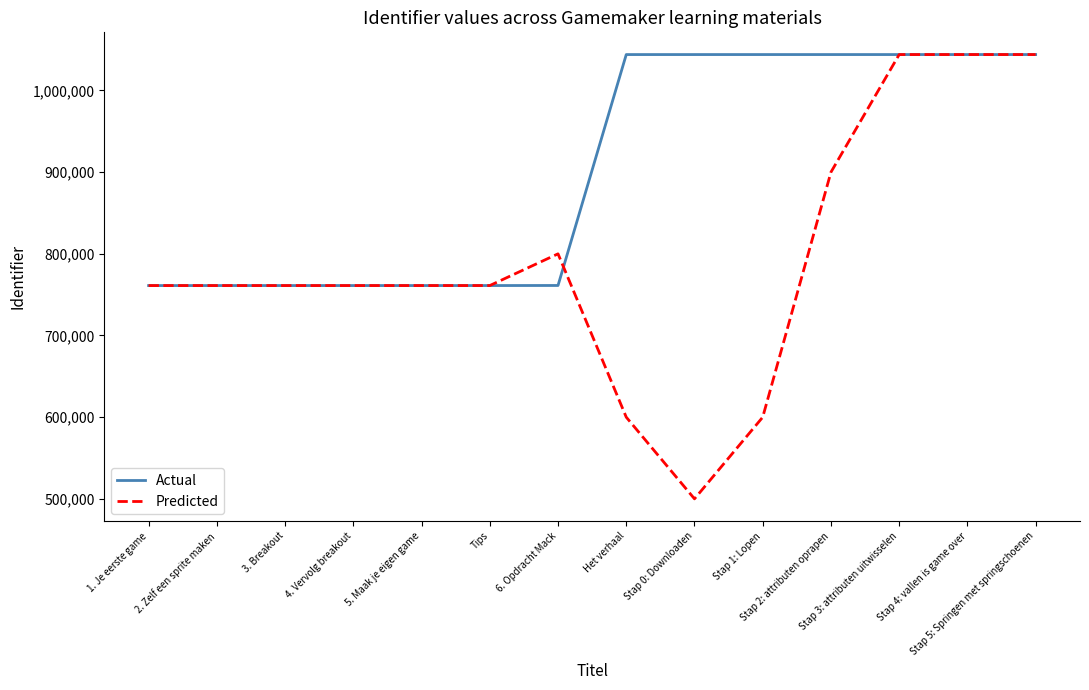

What is the average value of the Actual series?

902575